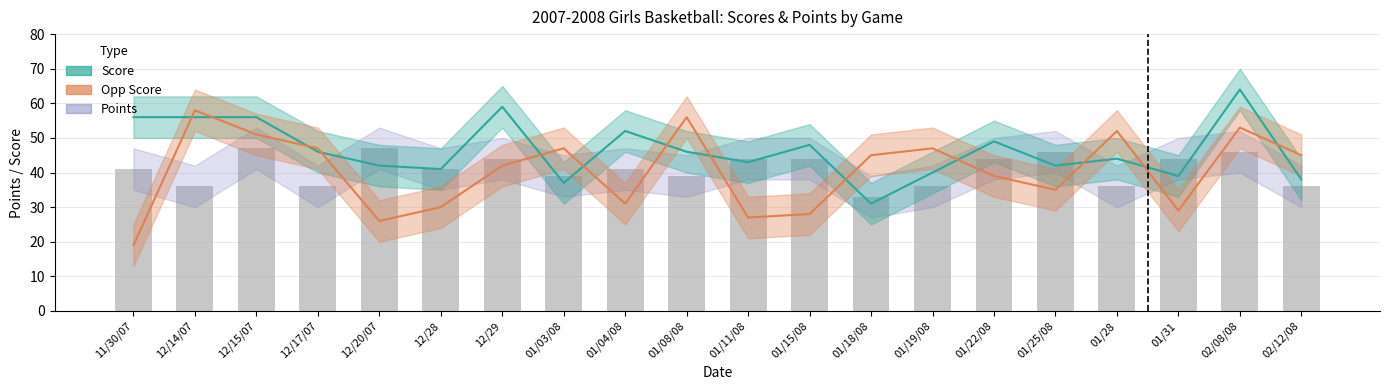

How many groups of bars are there?

20